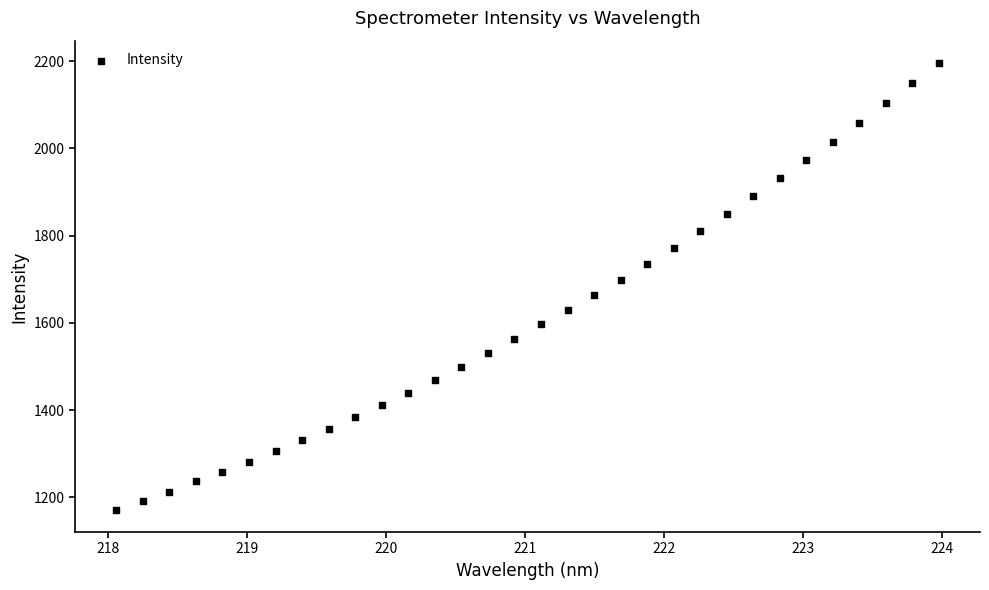

What is the range of Y values (max minus min)?

1023.6